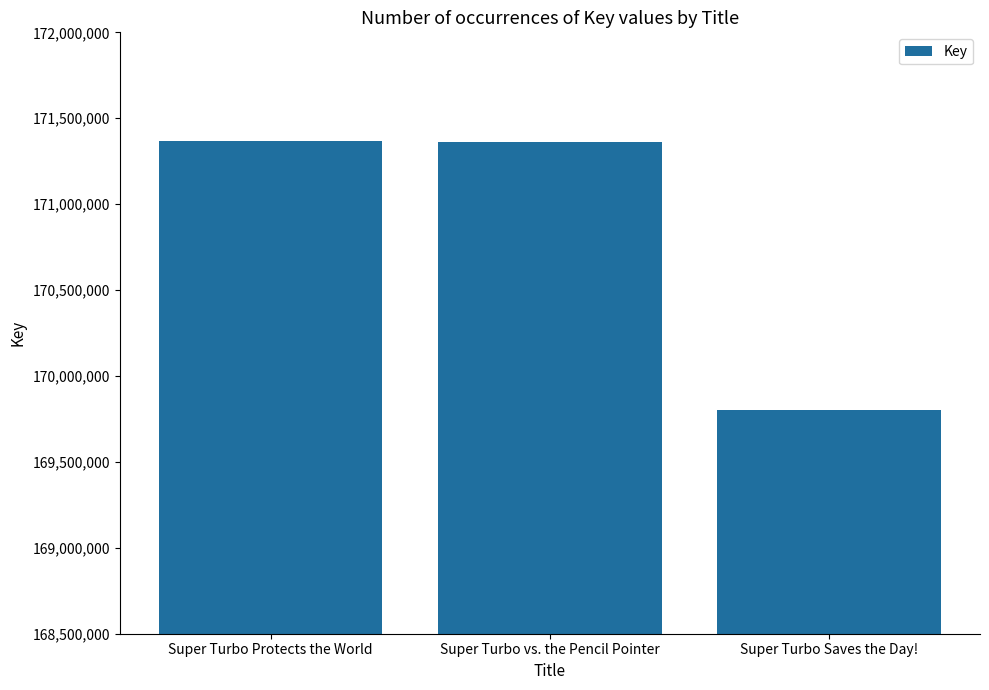

What is the value of the 2nd bar from the left?

171364572